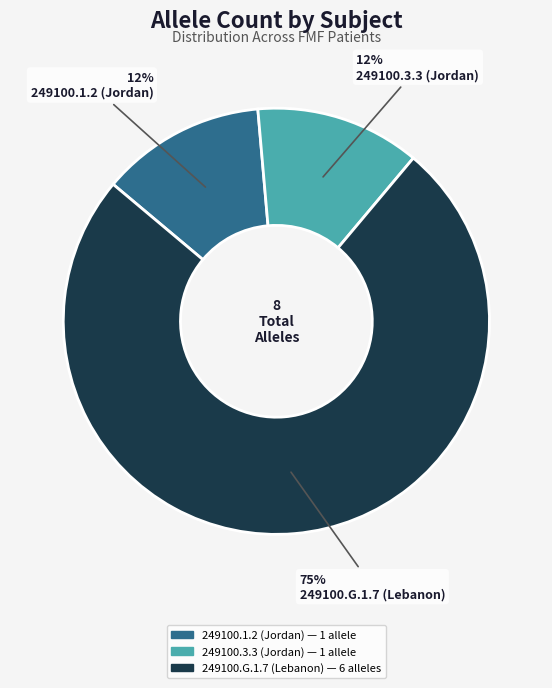

How many segments does this pie chart have?

3